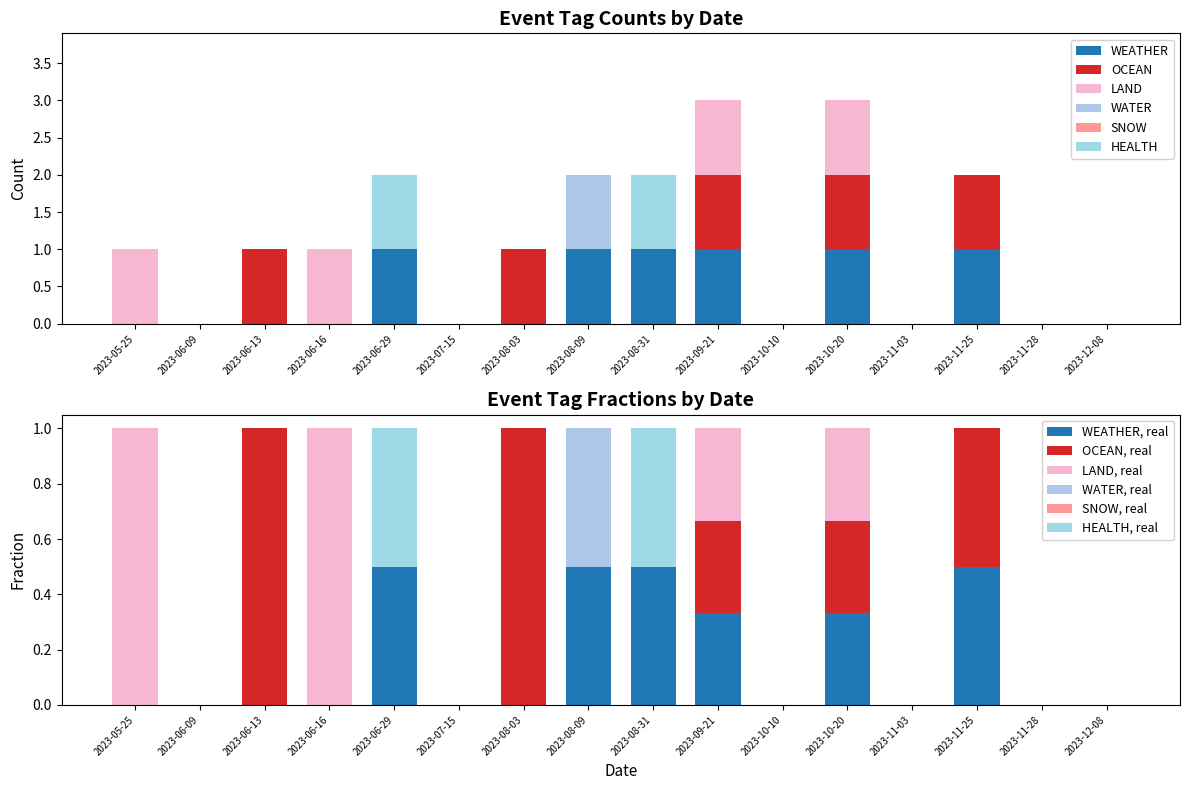

Reading left to right, extract all data points from this chart.

WEATHER: 2023-05-25=0	2023-06-09=0	2023-06-13=0	2023-06-16=0	2023-06-29=1	2023-07-15=0	2023-08-03=0	2023-08-09=1	2023-08-31=1	2023-09-21=1	2023-10-10=0	2023-10-20=1	2023-11-03=0	2023-11-25=1	2023-11-28=0	2023-12-08=0
OCEAN: 2023-05-25=0	2023-06-09=0	2023-06-13=1	2023-06-16=0	2023-06-29=0	2023-07-15=0	2023-08-03=1	2023-08-09=0	2023-08-31=0	2023-09-21=1	2023-10-10=0	2023-10-20=1	2023-11-03=0	2023-11-25=1	2023-11-28=0	2023-12-08=0
LAND: 2023-05-25=1	2023-06-09=0	2023-06-13=0	2023-06-16=1	2023-06-29=0	2023-07-15=0	2023-08-03=0	2023-08-09=0	2023-08-31=0	2023-09-21=1	2023-10-10=0	2023-10-20=1	2023-11-03=0	2023-11-25=0	2023-11-28=0	2023-12-08=0
WATER: 2023-05-25=0	2023-06-09=0	2023-06-13=0	2023-06-16=0	2023-06-29=0	2023-07-15=0	2023-08-03=0	2023-08-09=1	2023-08-31=0	2023-09-21=0	2023-10-10=0	2023-10-20=0	2023-11-03=0	2023-11-25=0	2023-11-28=0	2023-12-08=0
HEALTH: 2023-05-25=0	2023-06-09=0	2023-06-13=0	2023-06-16=0	2023-06-29=1	2023-07-15=0	2023-08-03=0	2023-08-09=0	2023-08-31=1	2023-09-21=0	2023-10-10=0	2023-10-20=0	2023-11-03=0	2023-11-25=0	2023-11-28=0	2023-12-08=0